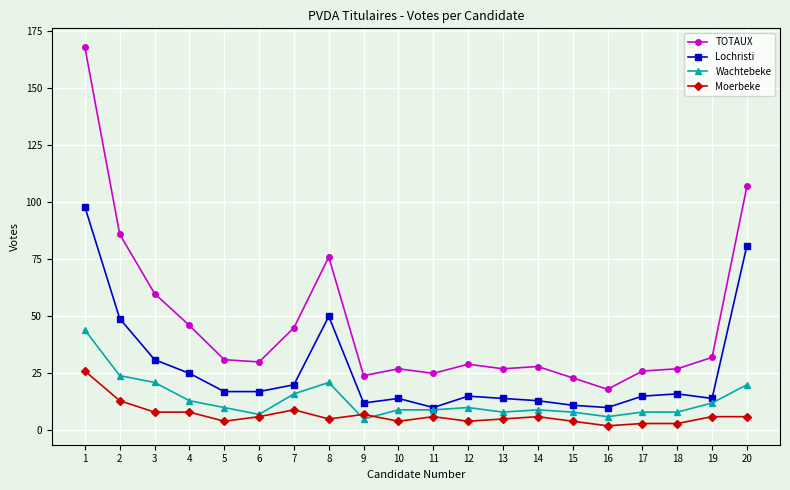

Which series changed the most between 7 and 9?

TOTAUX